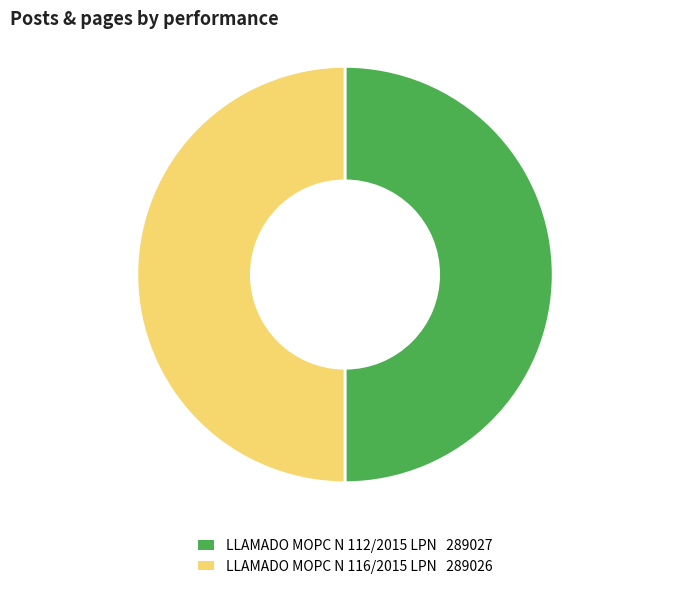

Is it true that LLAMADO MOPC N 116/2015 LPN is 39% of the pie?

False